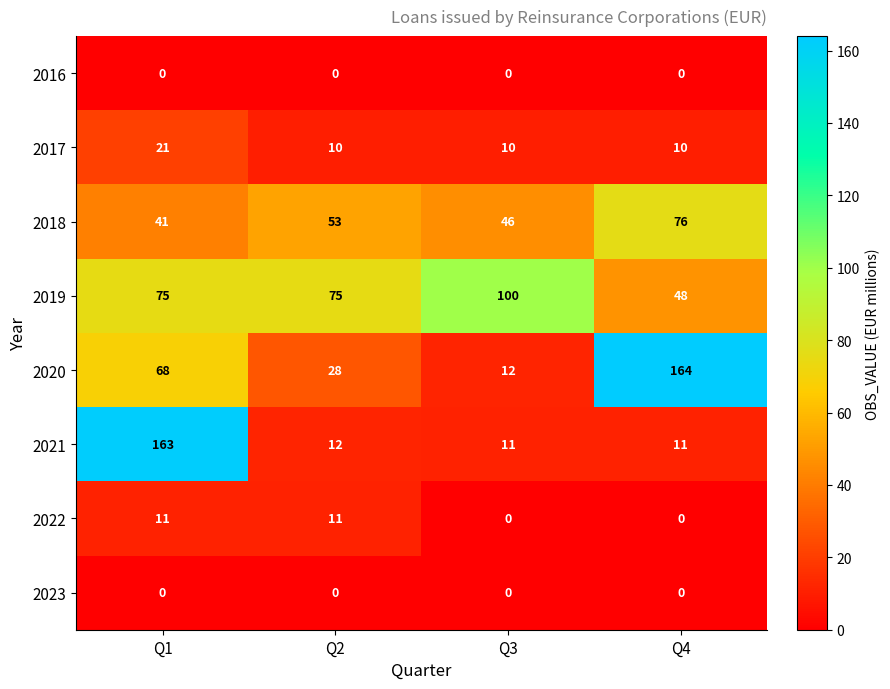

What is the lowest value of the 2017 series?

10